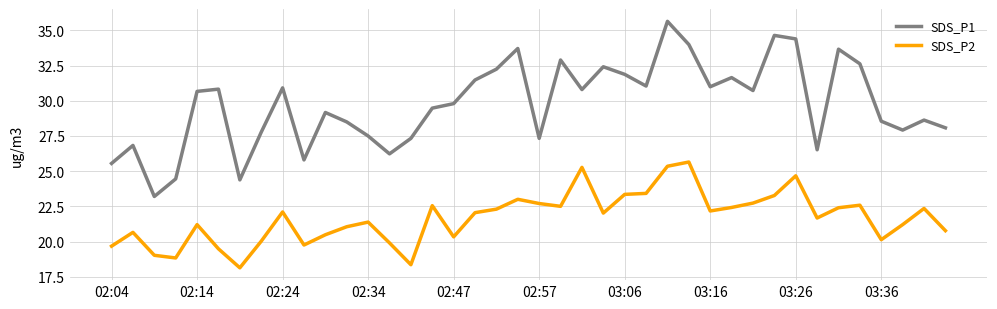

List the series in order of their overall mean, highest first.

SDS_P1, SDS_P2